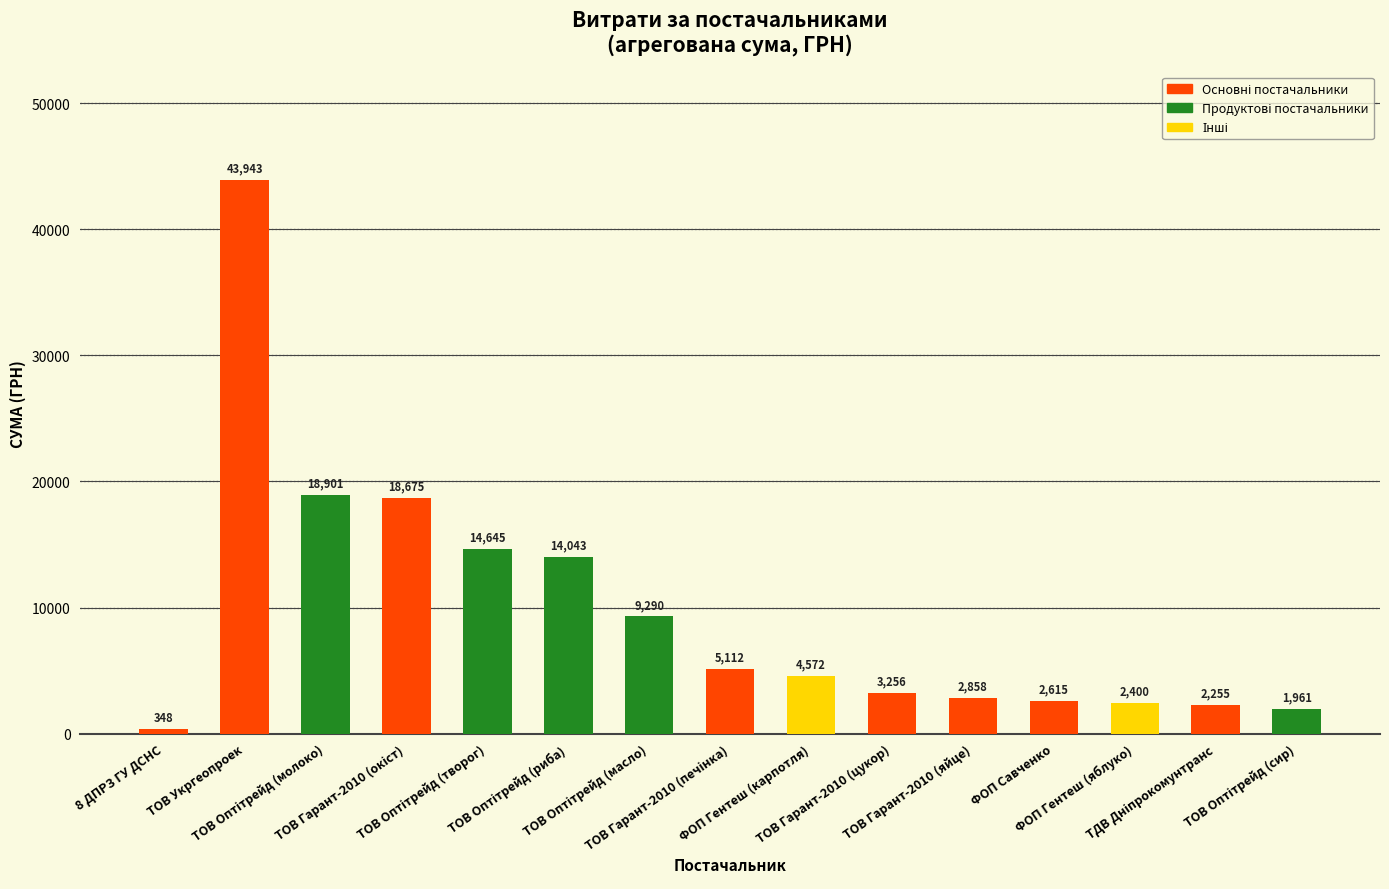

What is the average value?

9658.3